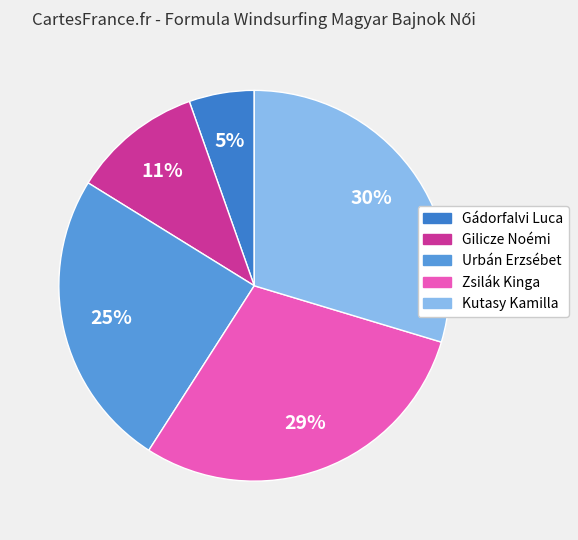

Combined, do Zsilák Kinga and Urbán Erzsébet account for over 50%?

Yes